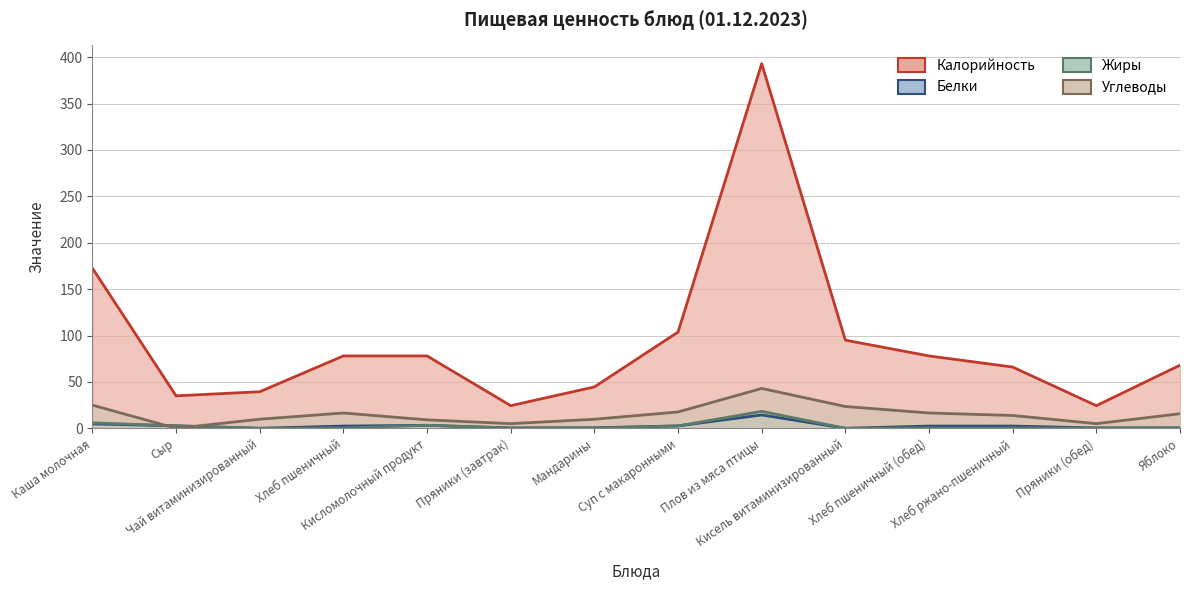

What is the label of the 14th point from the right?

Каша молочная